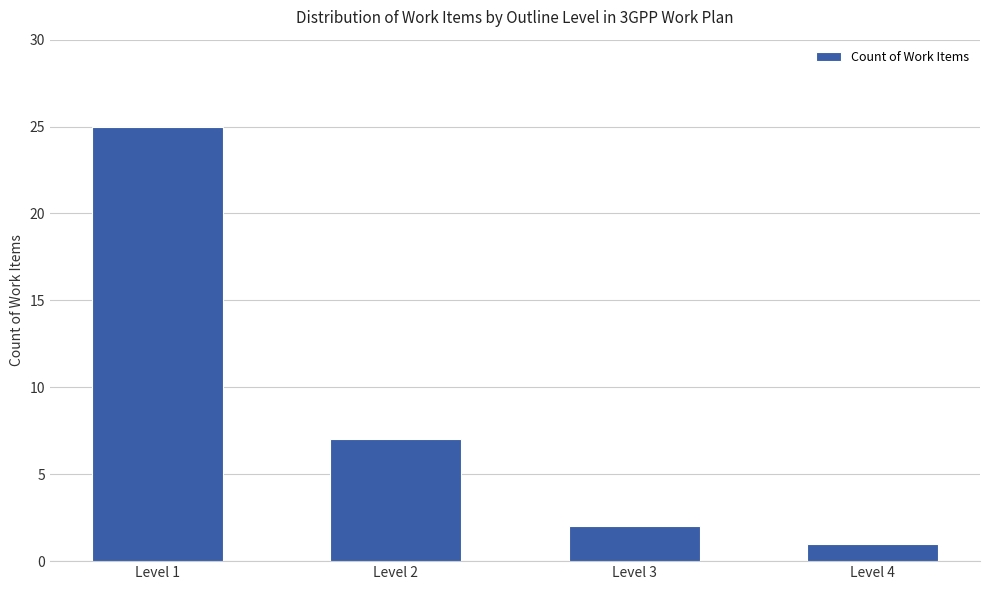

Reading left to right, what are all the values shown in this chart?

Level 1=25	Level 2=7	Level 3=2	Level 4=1